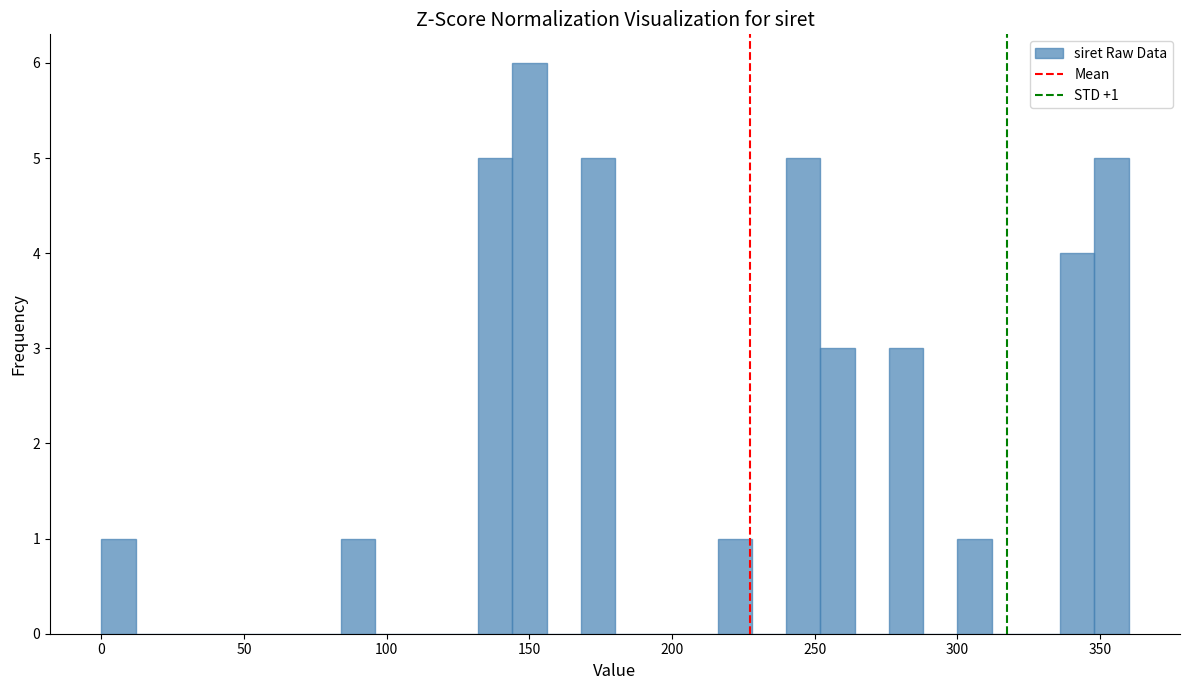

Around what value on the x-axis is the tallest bar? Give the approximate position of its centre, as read against the axis.

150